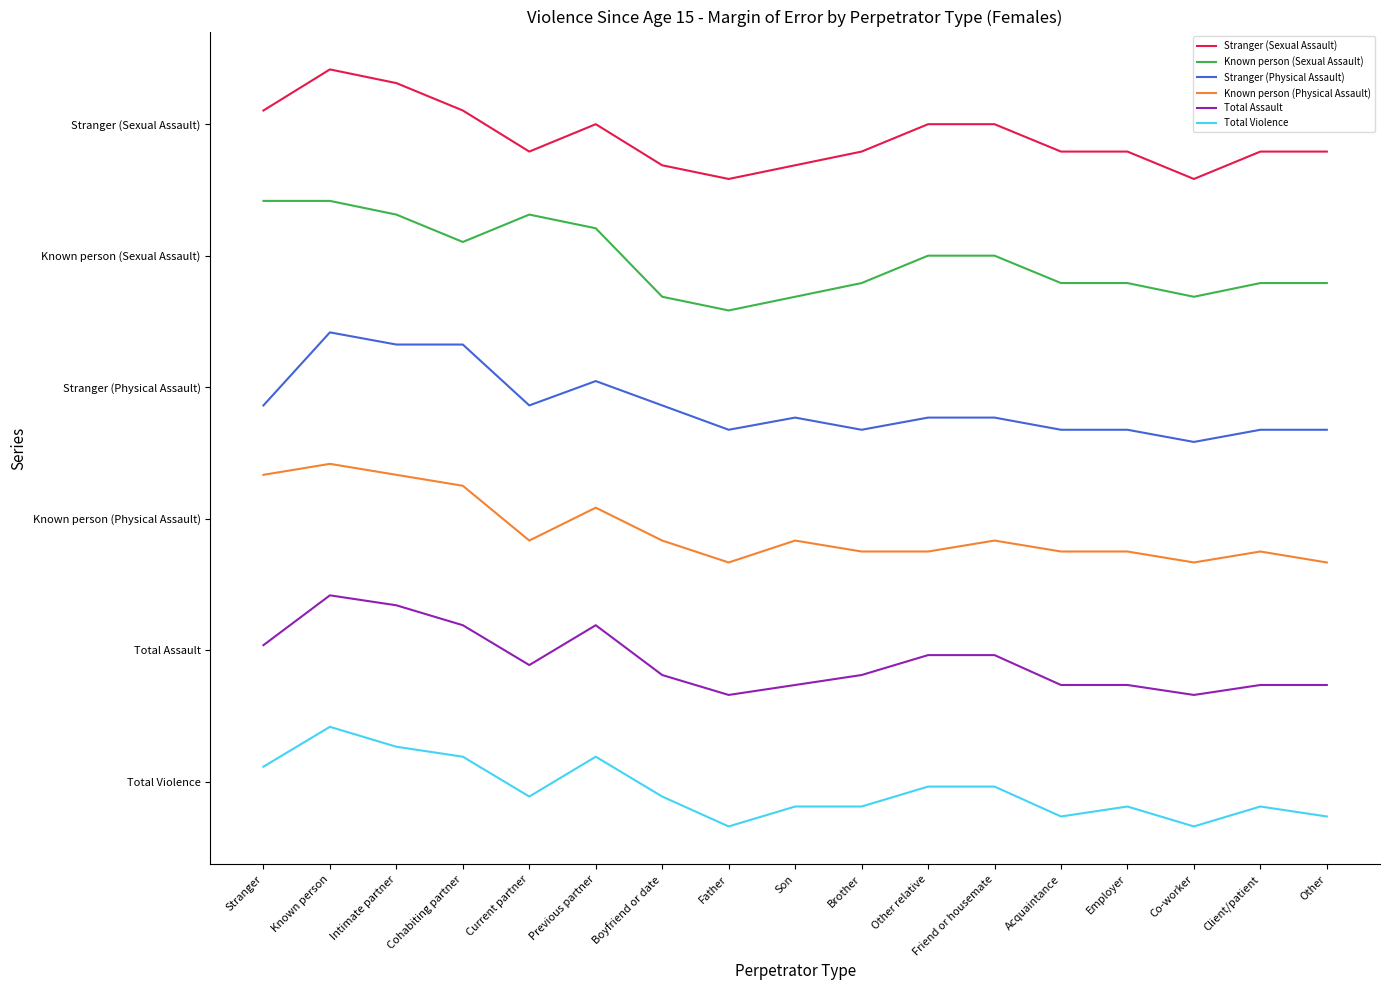

True or false: Total Assault and Known person (Physical Assault) cross at least once.

False